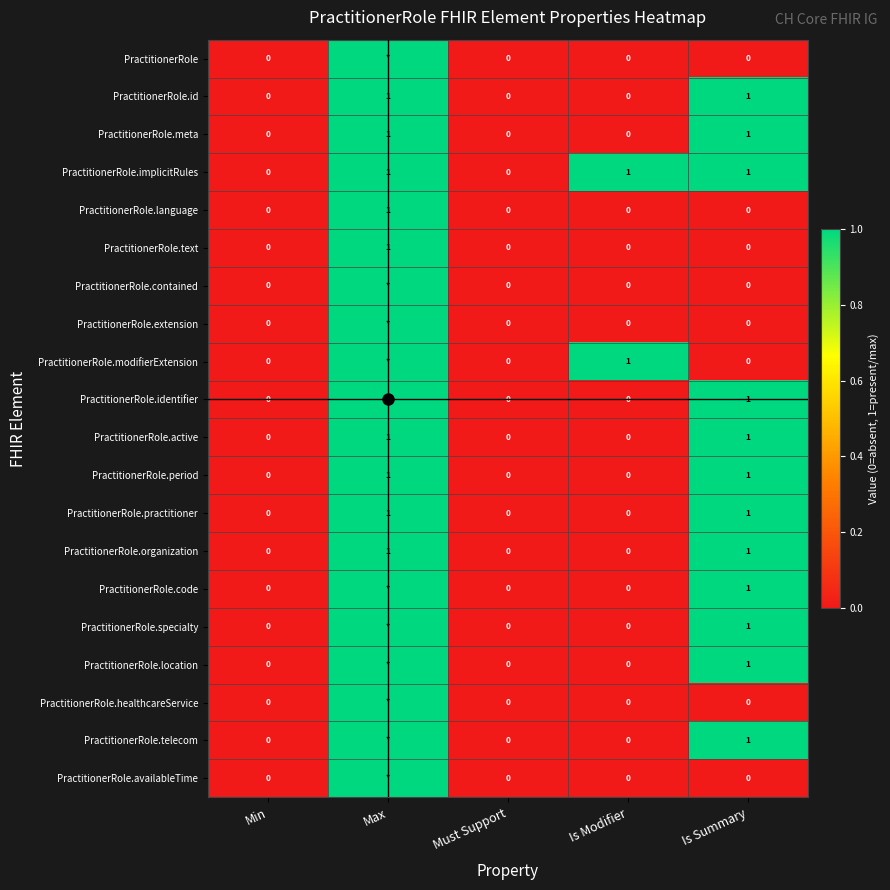

At how many categories does at least one series exceed 0?

3